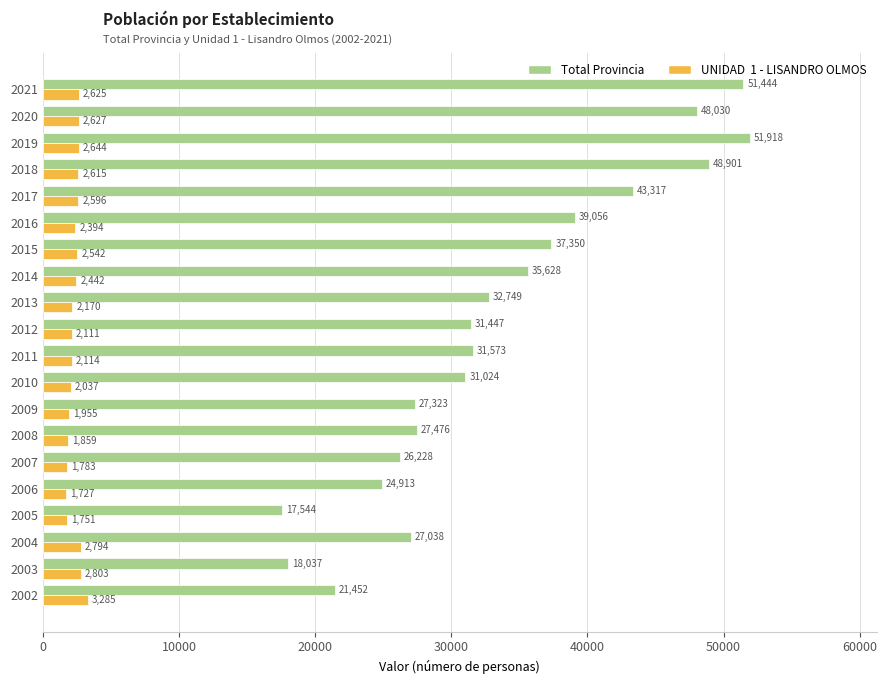

Count the number of categories in the chart.

20